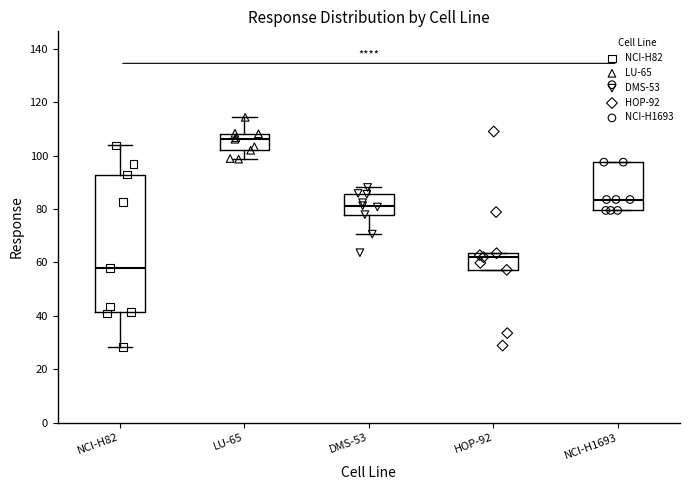

Comparing the boxes themselves (not the whiskers), which one is the tallest?

NCI-H82